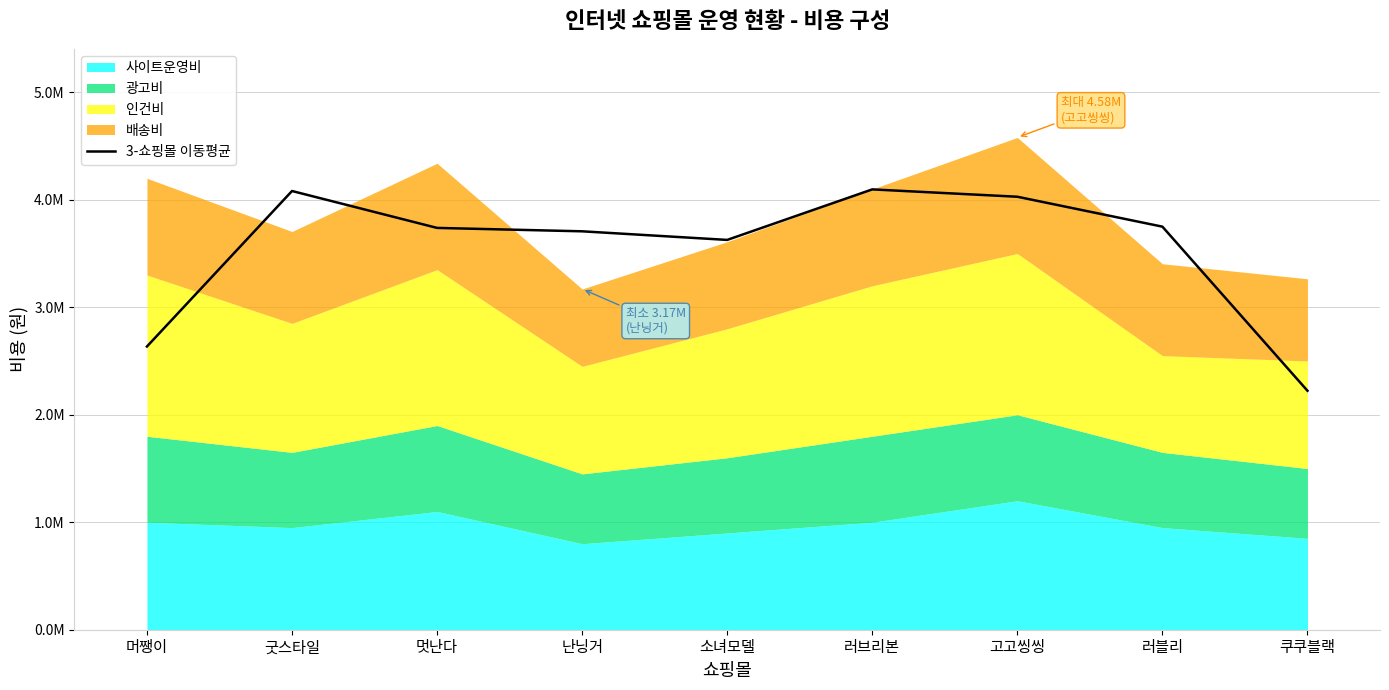

At which category does the chart reach its minimum across all series?

쿠쿠블랙